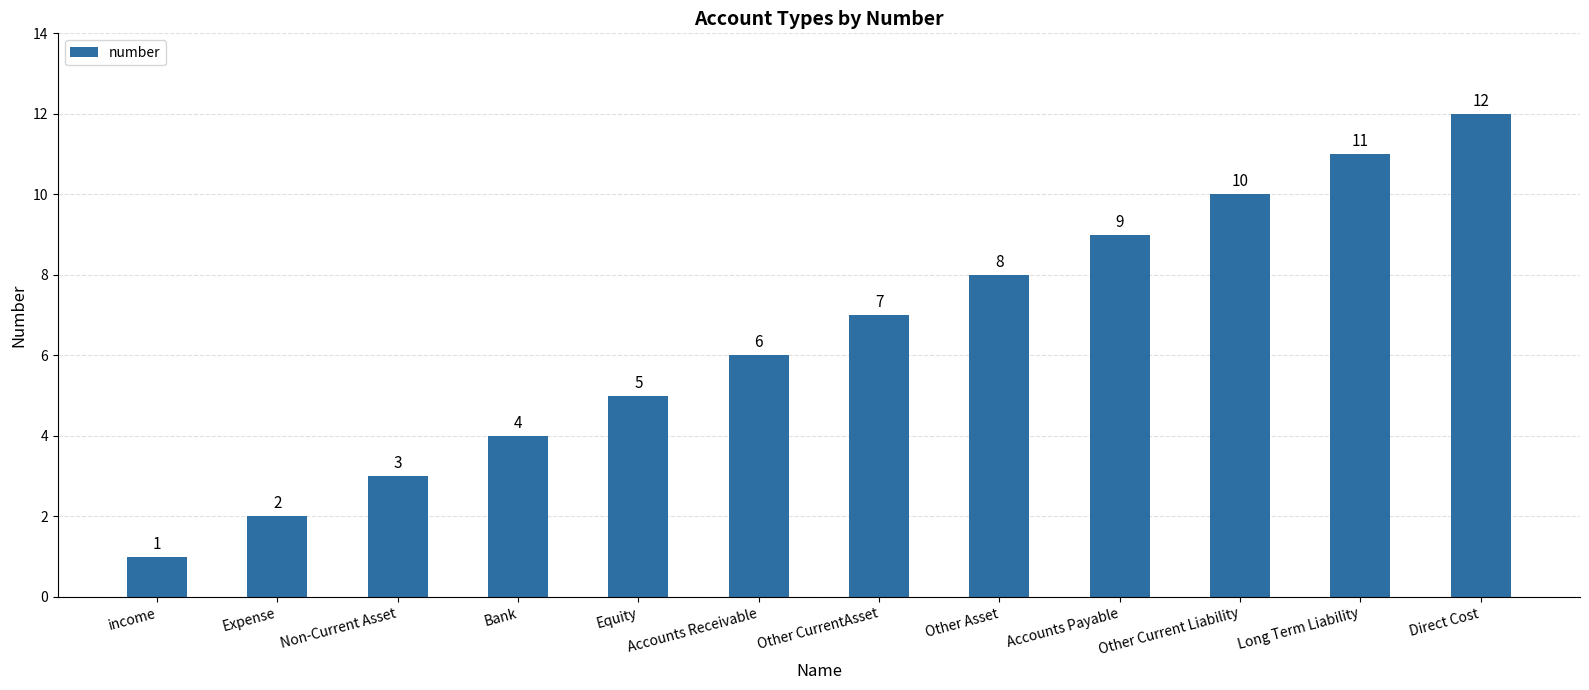

What is the ratio of the value at Bank to the value at Expense?

2.0